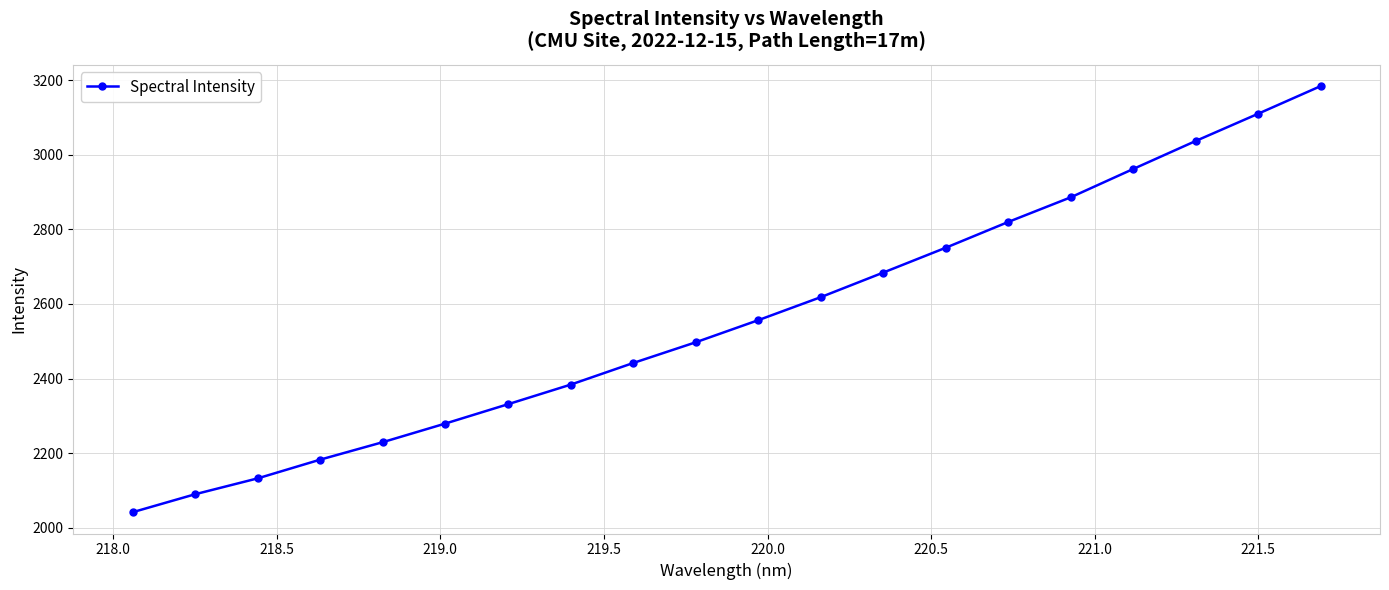

What is the sum of all values?

51217.5